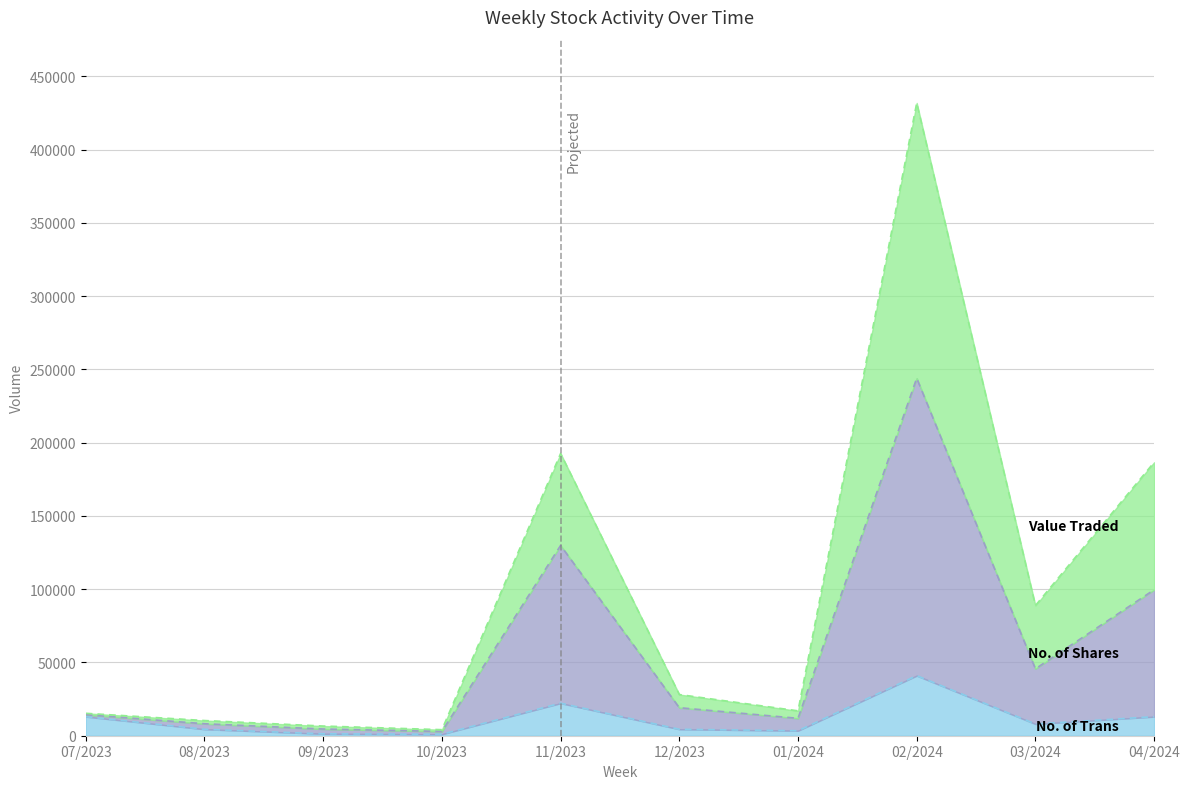

In Value Traded, how many points are lower than both neighbors (excluding endpoints)?

3